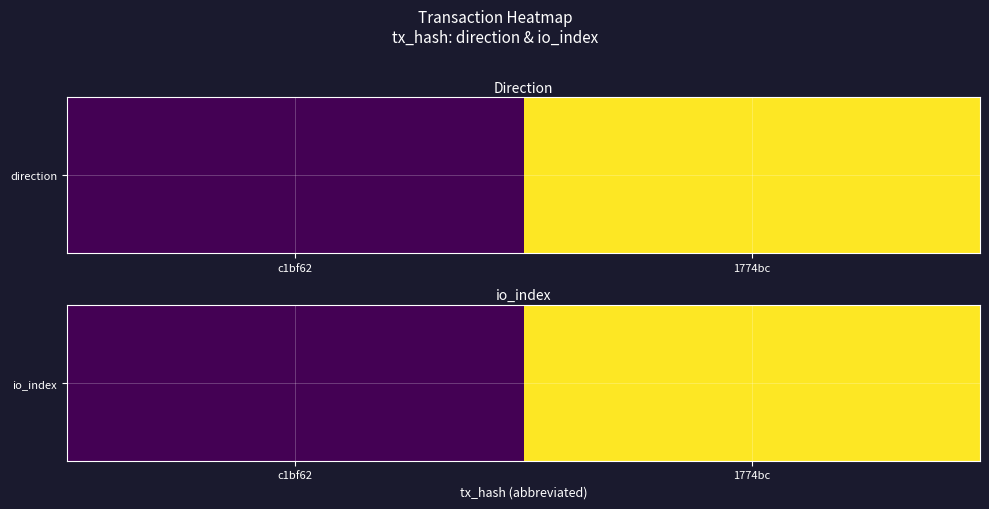

Approximately how many times larger is the value at 1774bc compared to c1bf62?

43.6